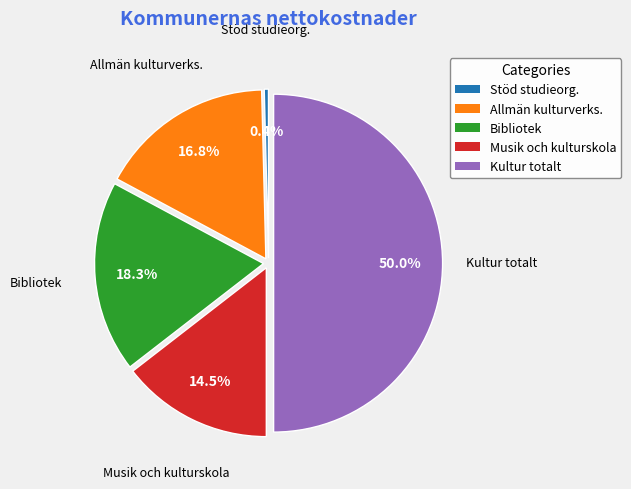

Rank the categories by value from highest to lowest.

Kultur totalt, Bibliotek, Allmän kulturverks., Musik och kulturskola, Stöd studieorg.